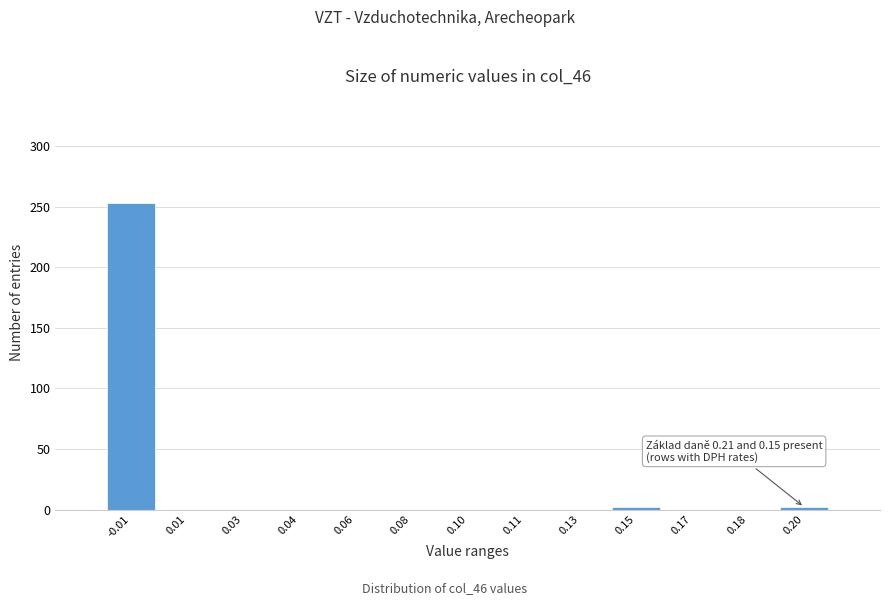

Reading right to left, extract all data points from this chart.

0.20=2	0.18=0	0.17=0	0.15=2	0.13=0	0.11=0	0.10=0	0.08=0	0.06=0	0.04=0	0.03=0	0.01=0	-0.01=253